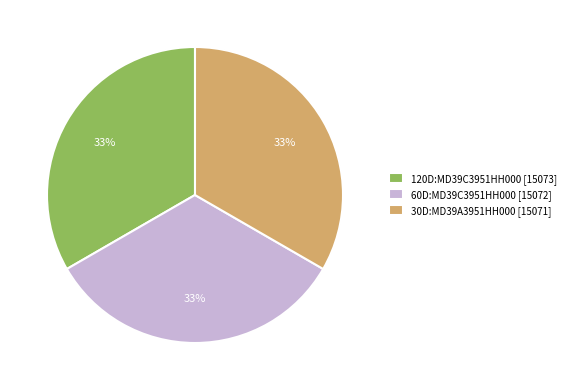

Is it true that 120D:MD39C3951HH000 is 24% of the pie?

False